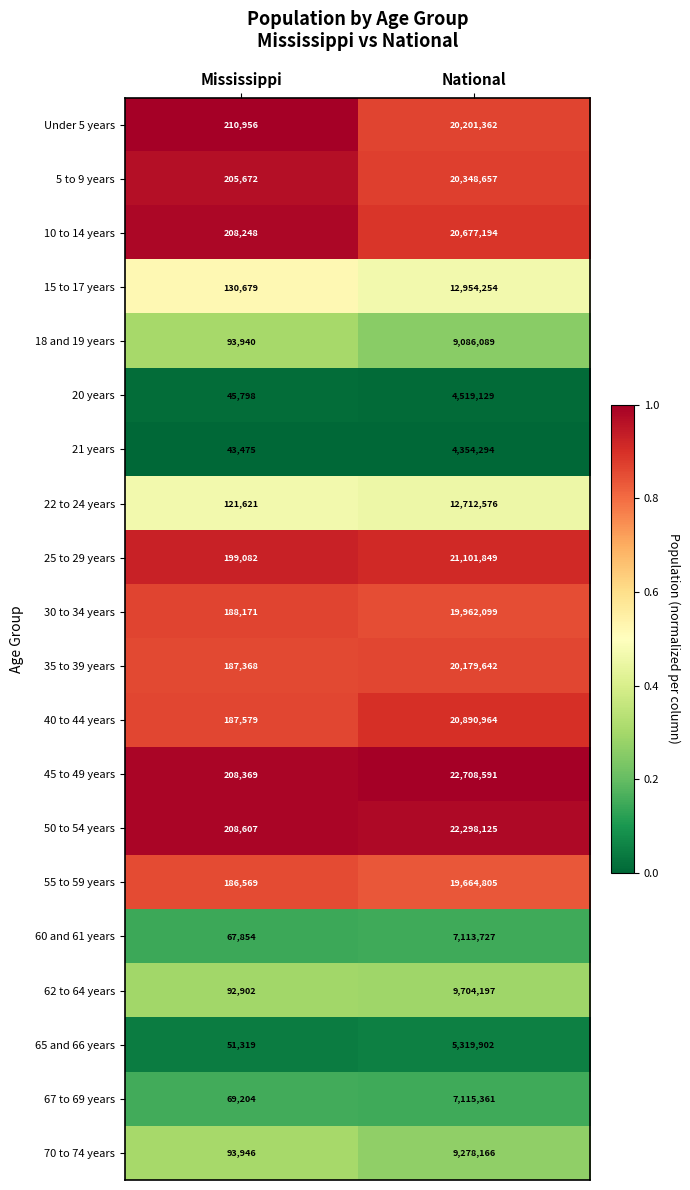

At which category is the sum across all series the highest?

National